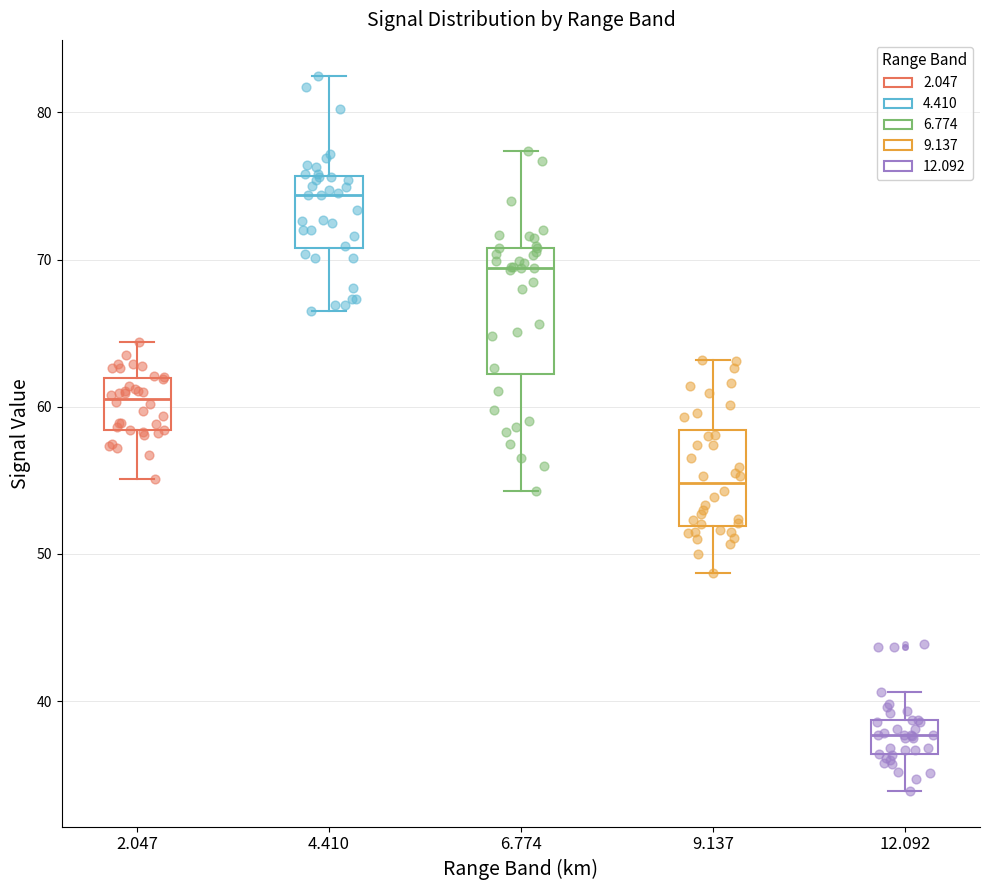

Reading left to right, transcribe this box plot: for each box, give where its median line is, the range the box spans, and where its two whiskers end, as read against the y-axis. The values are not printed on the chart, so give them approximately, as read against the axis.

2.047: median 61, box 58 to 62, whiskers 55 to 64
4.410: median 74, box 71 to 76, whiskers 67 to 83
6.774: median 69, box 62 to 71, whiskers 54 to 77
9.137: median 55, box 52 to 58, whiskers 49 to 63
12.092: median 38, box 36 to 39, whiskers 34 to 41